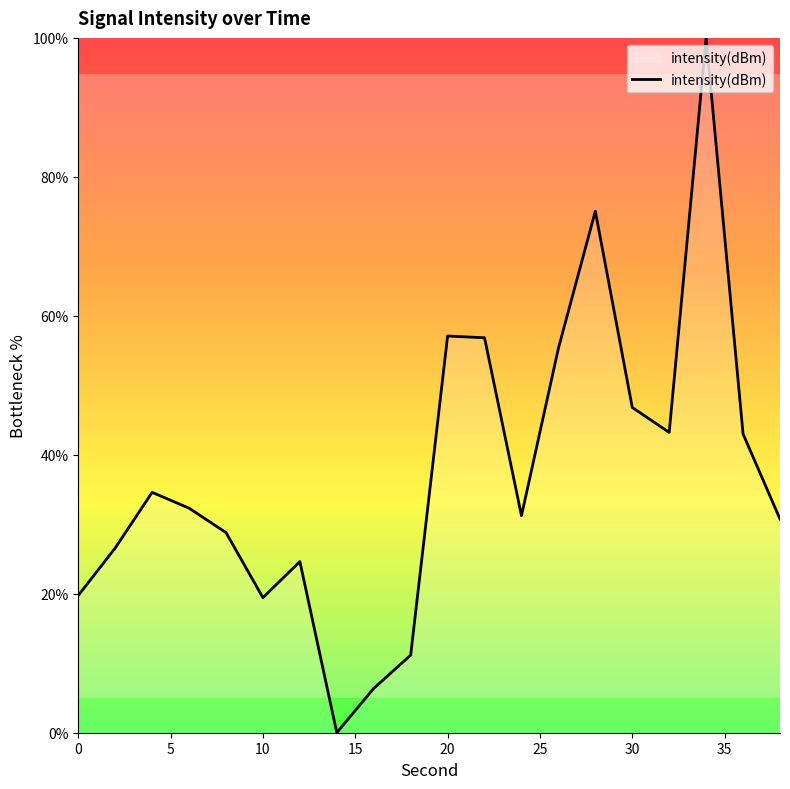

What is the difference between the maximum and minimum values?

100.0